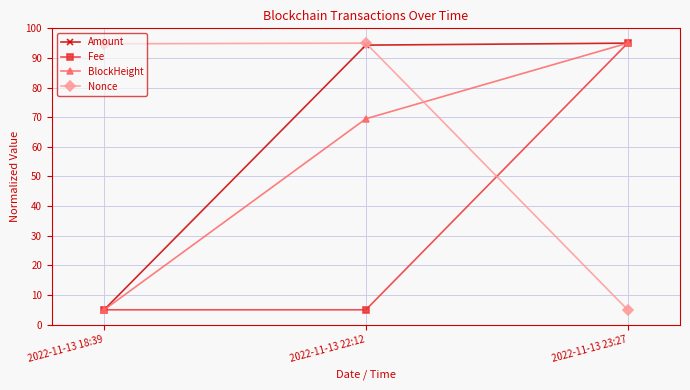

What is the difference between the Amount values at 2022-11-13 18:39 and 2022-11-13 23:27?

90.0